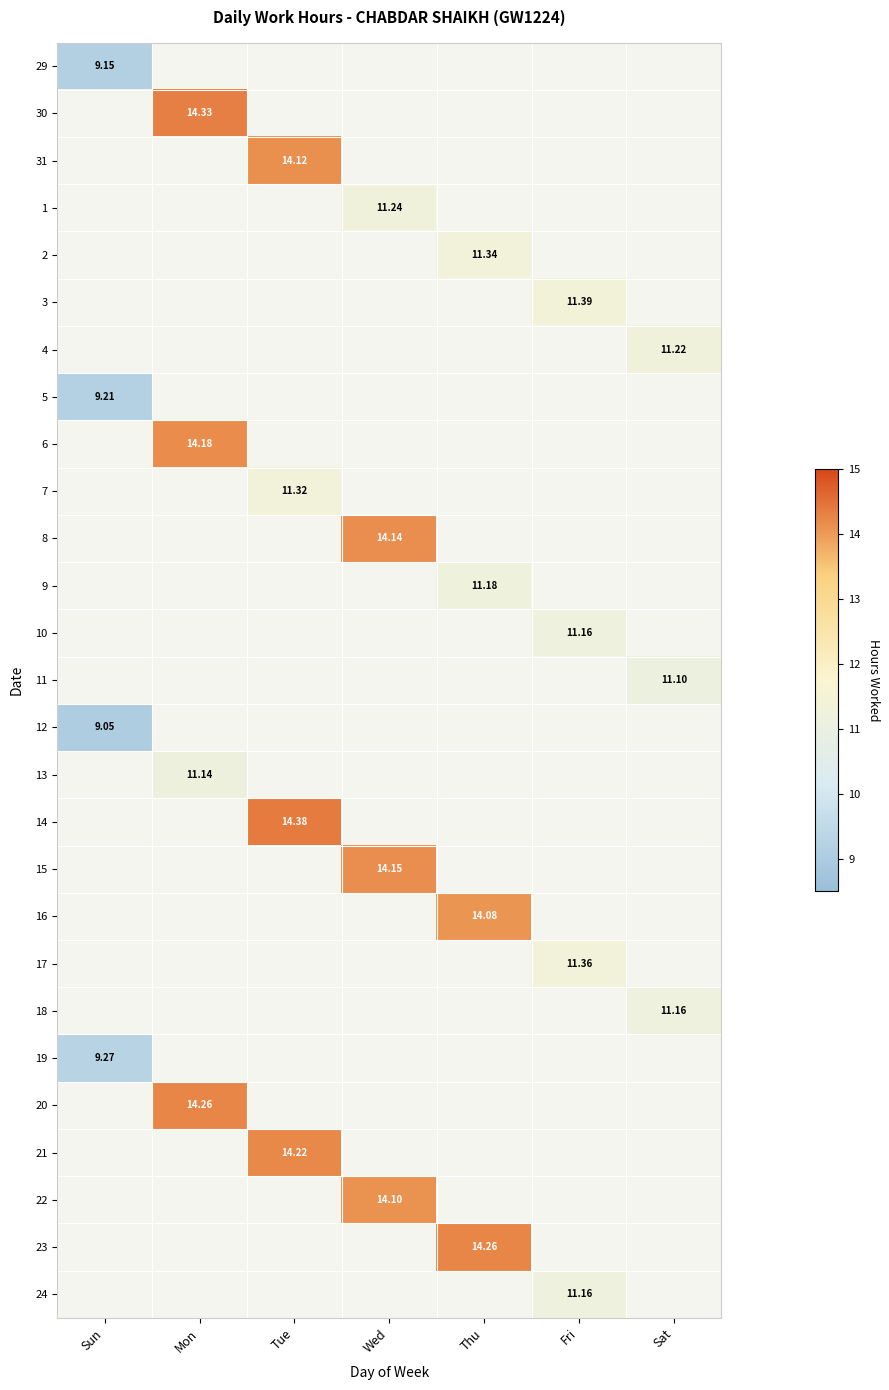

Is the value of 10 at Mon greater than the value of 4 at Mon?

No